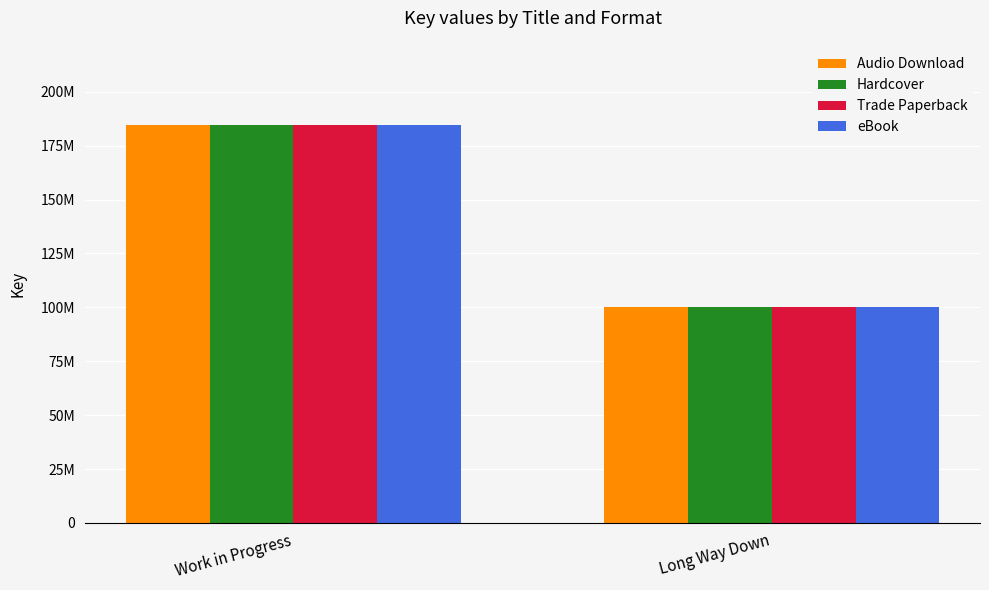

What is the label of the 2nd bar from the right?

Work in Progress